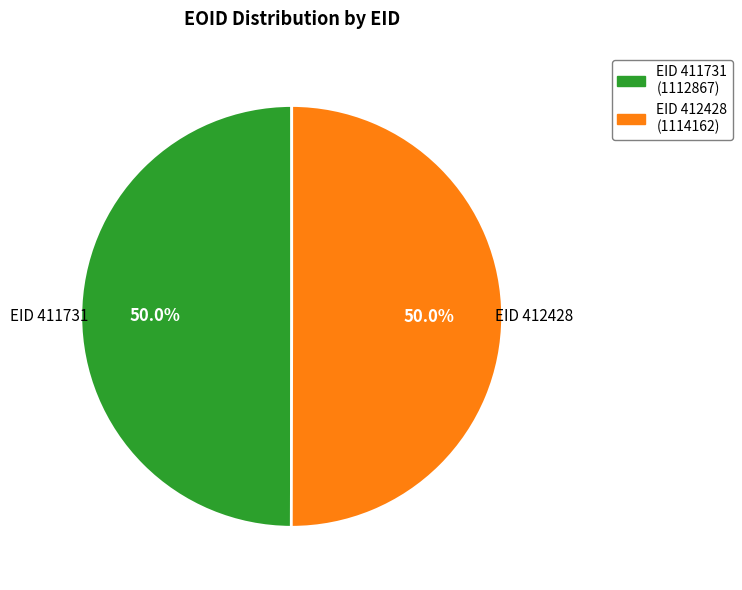

Do EID 411731 and EID 412428 together represent more than half of the pie?

Yes